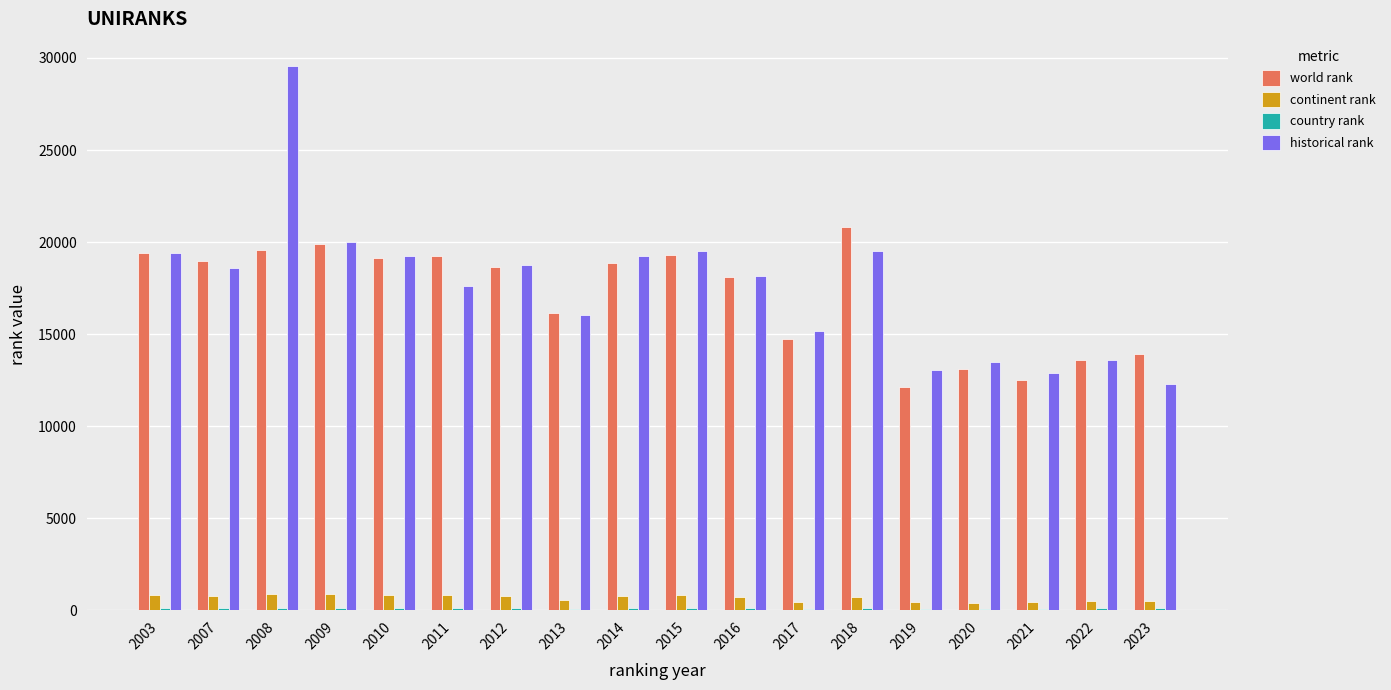

How many groups of bars are there?

18